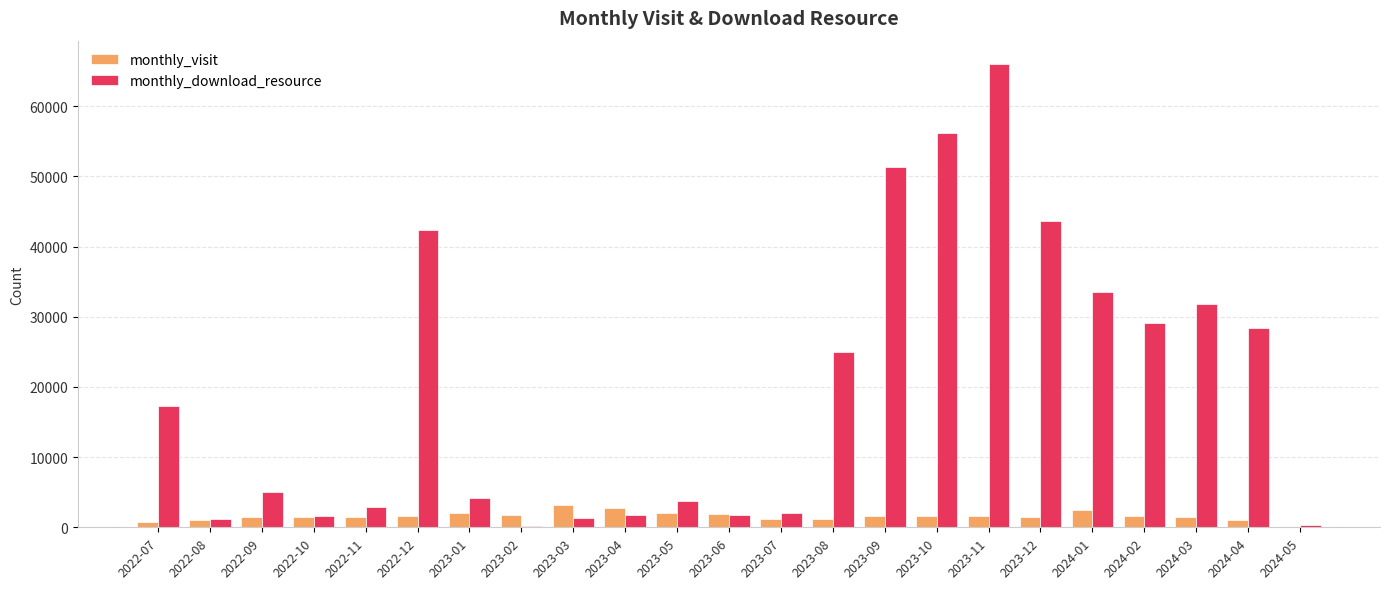

At which label does monthly_download_resource first exceed 5001?

2022-07